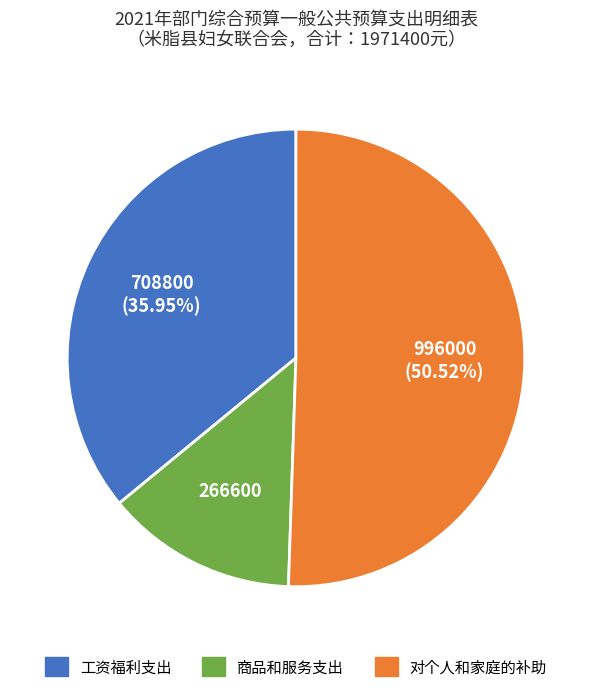

To the nearest percent, what is the difference between the 工资福利支出 and 对个人和家庭的补助 slice percentages?

15%